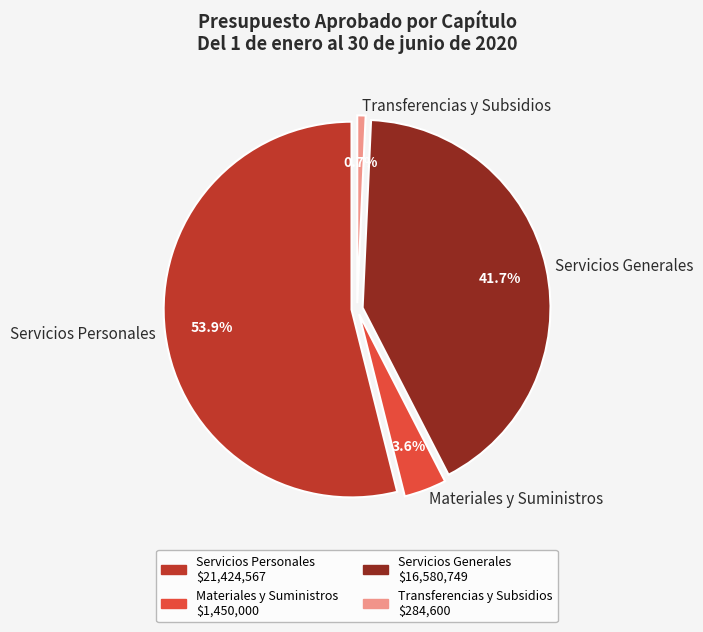

Which has a higher value, Transferencias y Subsidios or Materiales y Suministros?

Materiales y Suministros